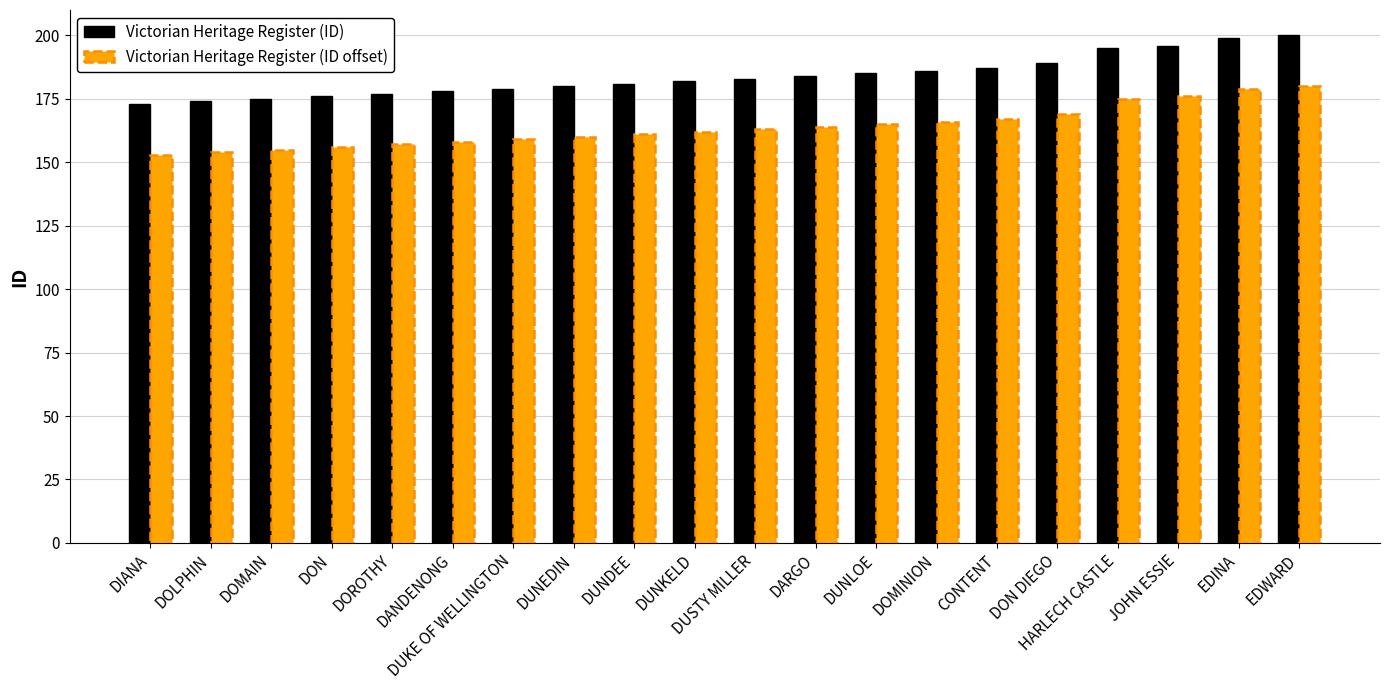

What is the greatest value displayed?

200